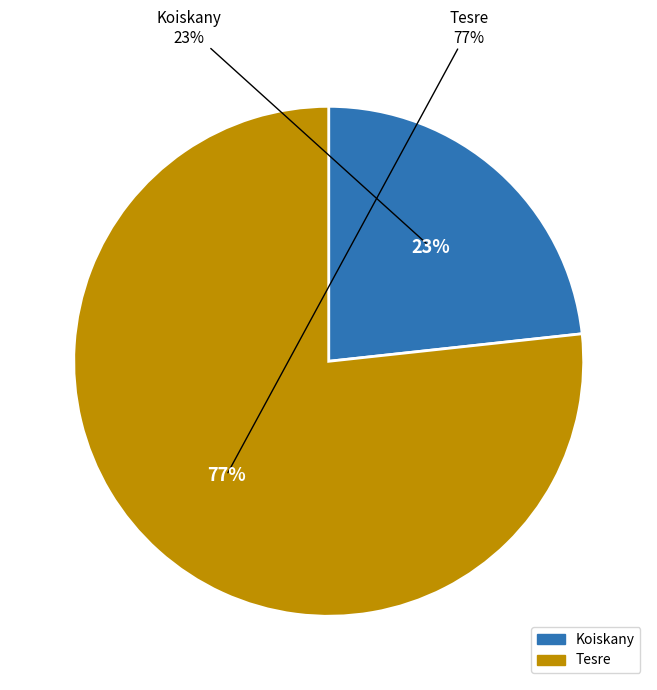

Rank the categories by value from highest to lowest.

Tesre, Koiskany